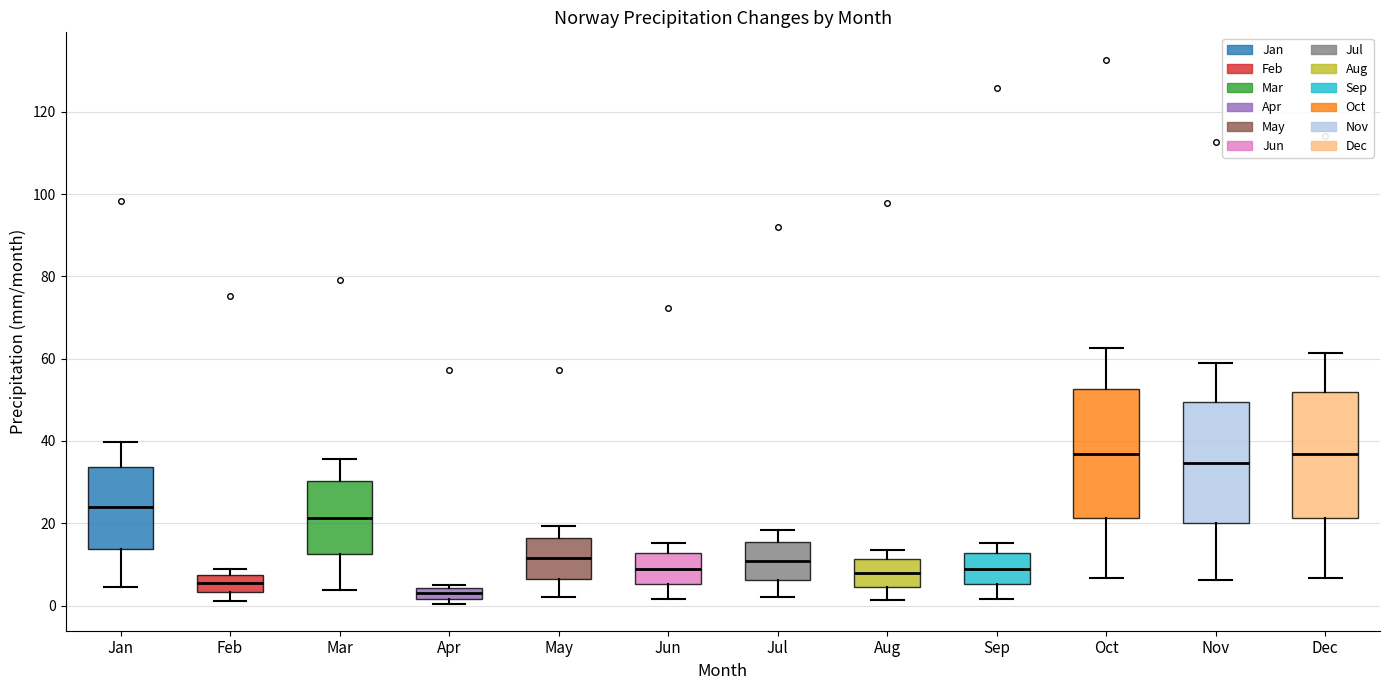

Which box's median line is the lowest?

Apr